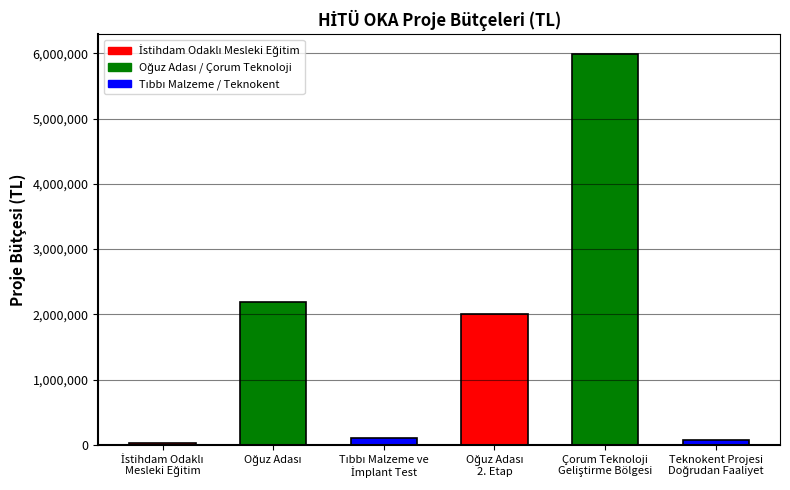

What is the maximum value shown in the chart?

5991067